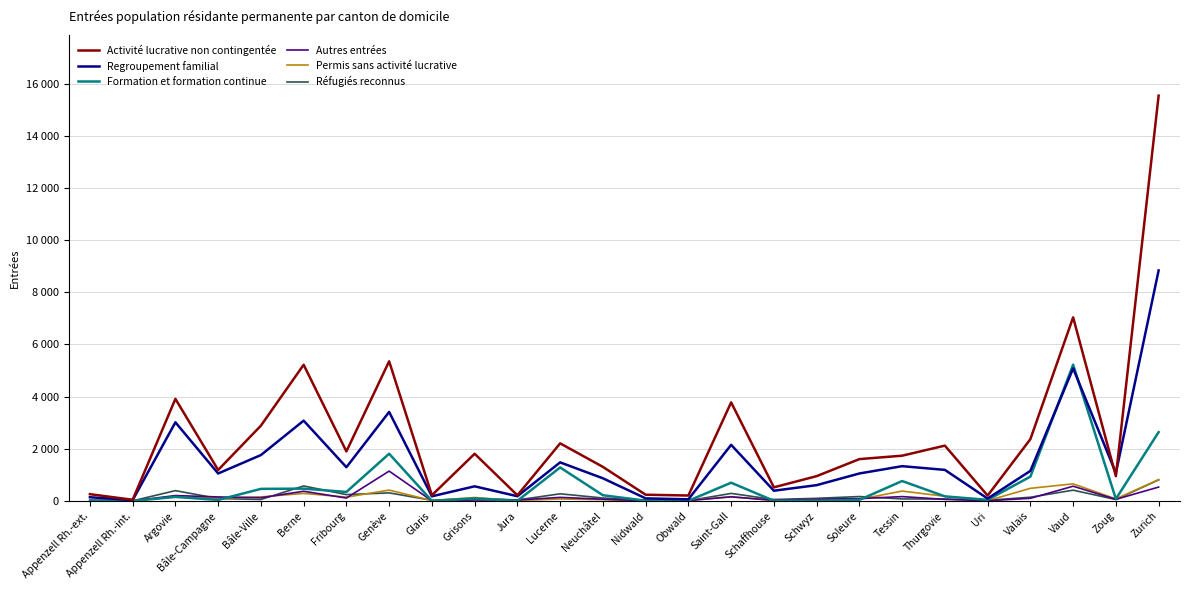

What are all the series names shown in the legend?

Activité lucrative non contingentée, Regroupement familial, Formation et formation continue, Autres entrées, Permis sans activité lucrative, Réfugiés reconnus